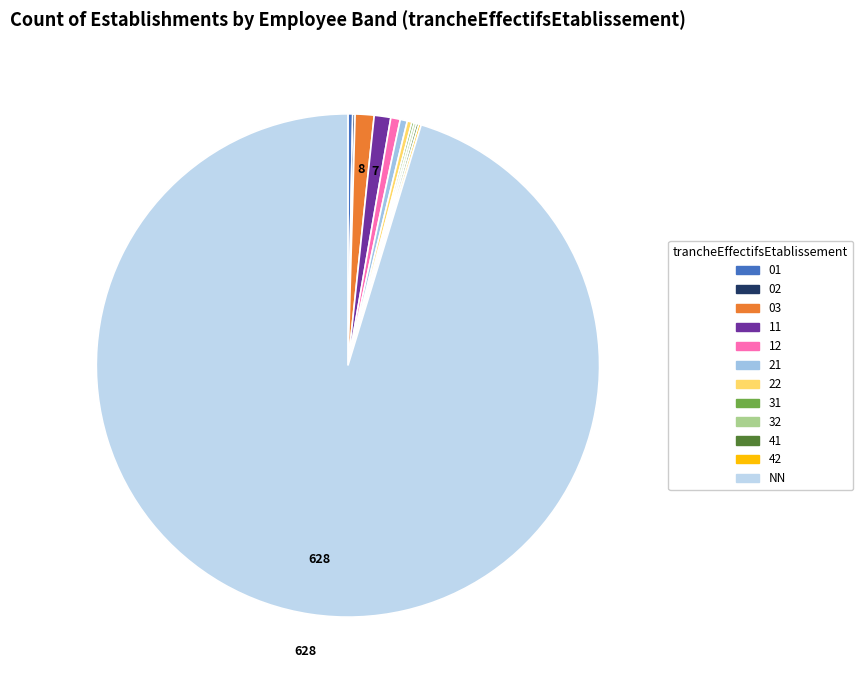

To the nearest percent, what is the average slice percentage?

8%